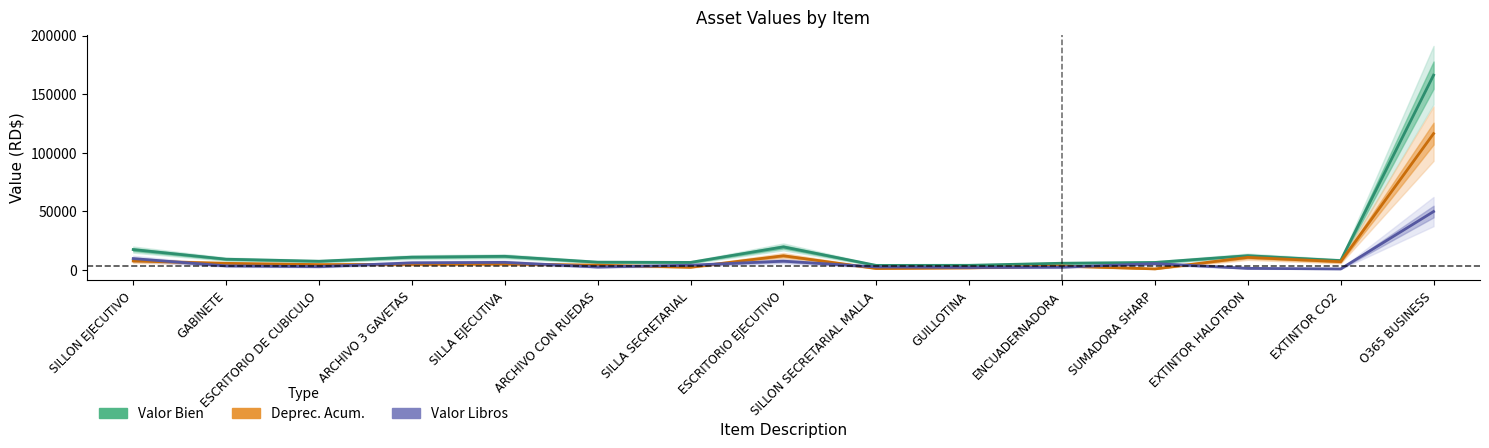

Is the value of Valor Libros at EXTINTOR HALOTRON greater than the value of Valor Bien at ESCRITORIO DE CUBICULO?

No